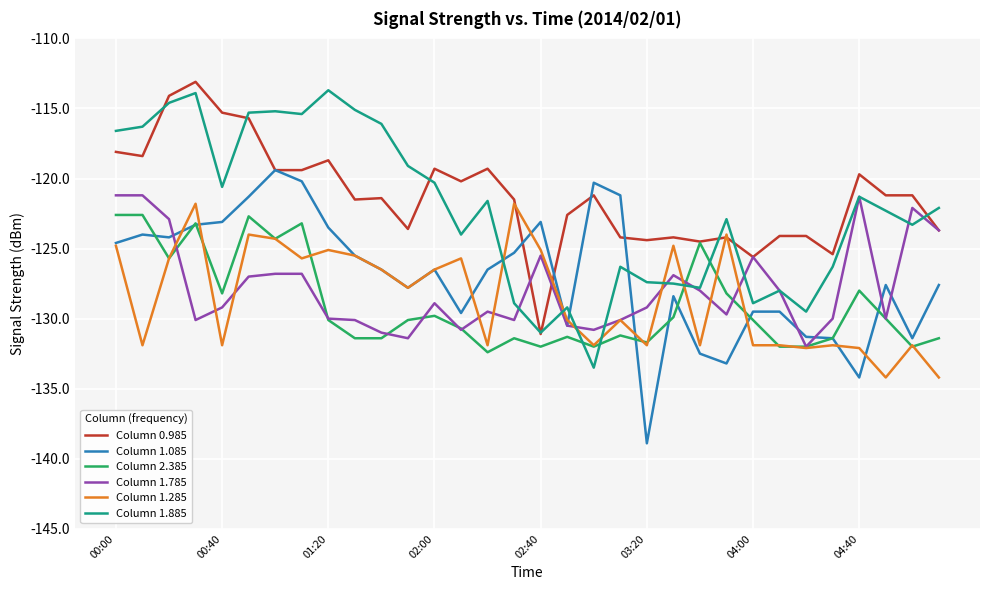

How many intersections are there between Column 1.885 and Column 2.385?

4